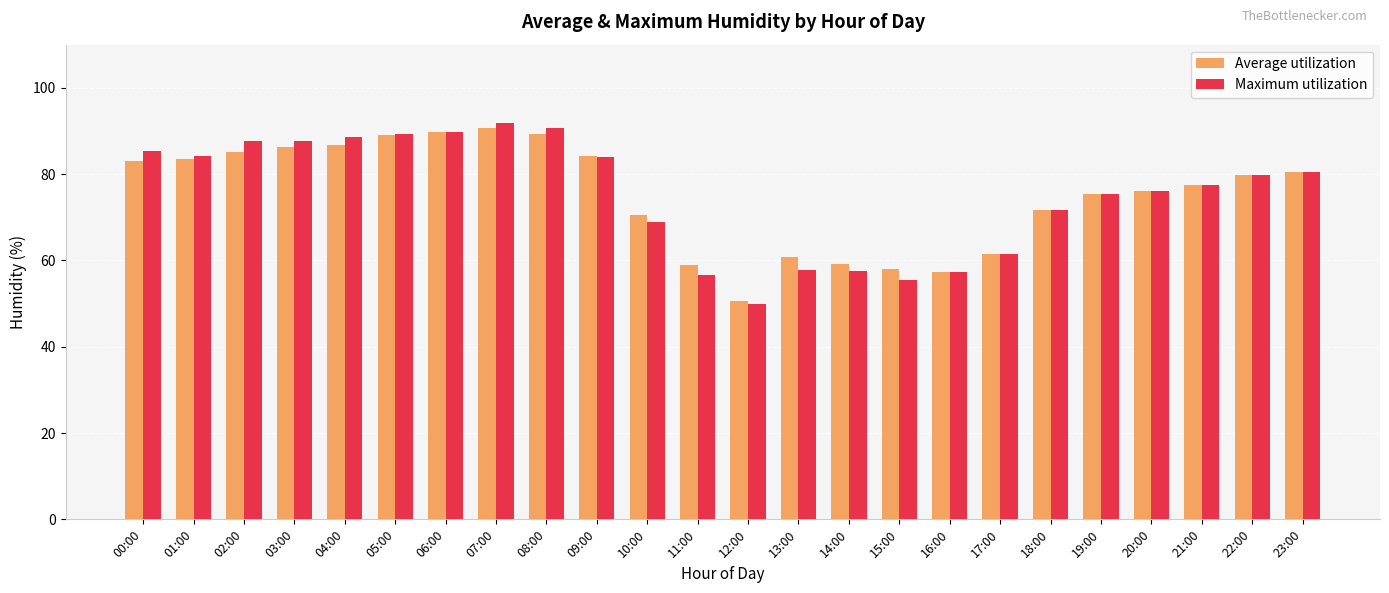

What is the sum of the Maximum utilization values at 03:00 and 20:00?

163.8